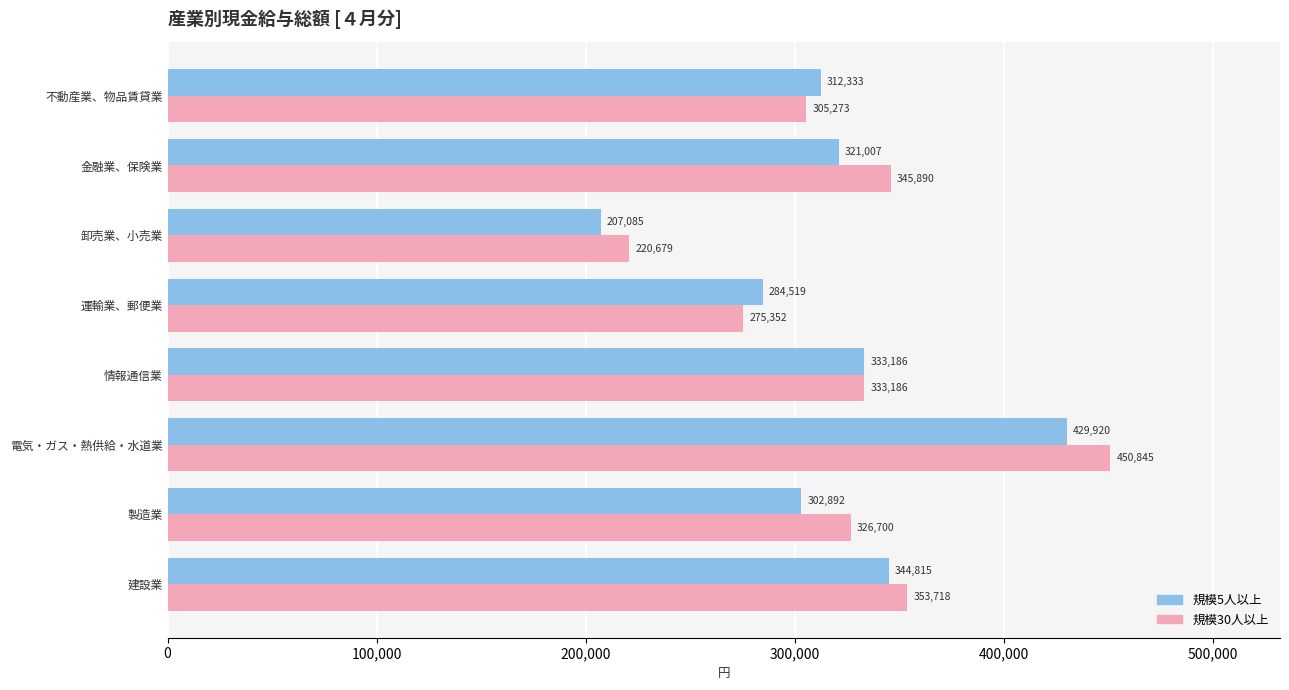

Which category has the highest value across all series?

電気・ガス・熱供給・水道業